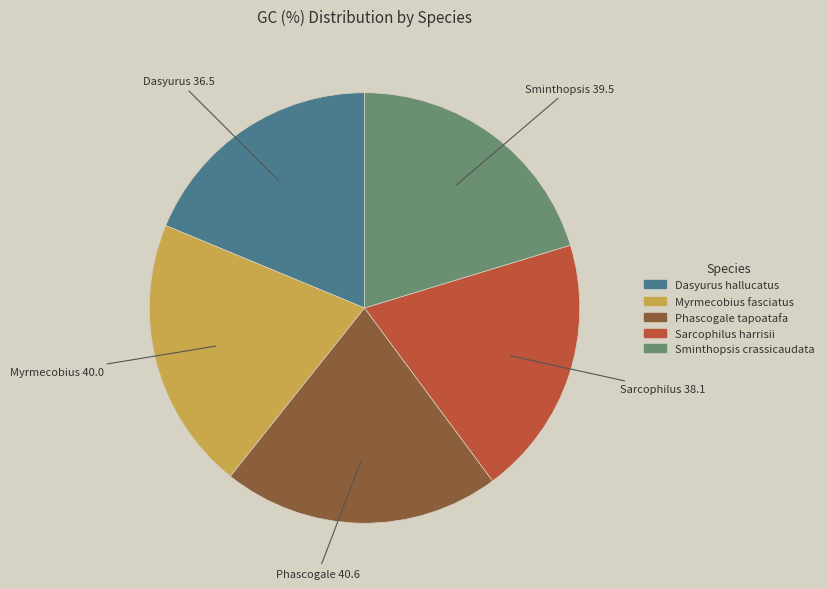

What is the smallest slice in the pie chart?

Dasyurus hallucatus